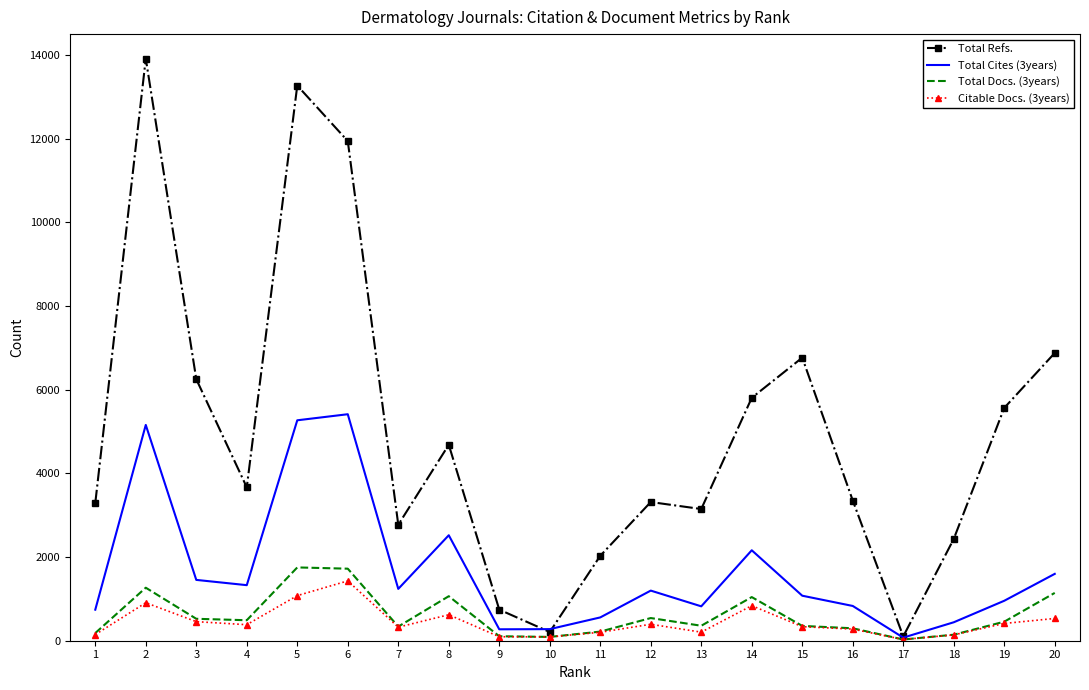

Which series has the largest total across all categories?

Total Refs.